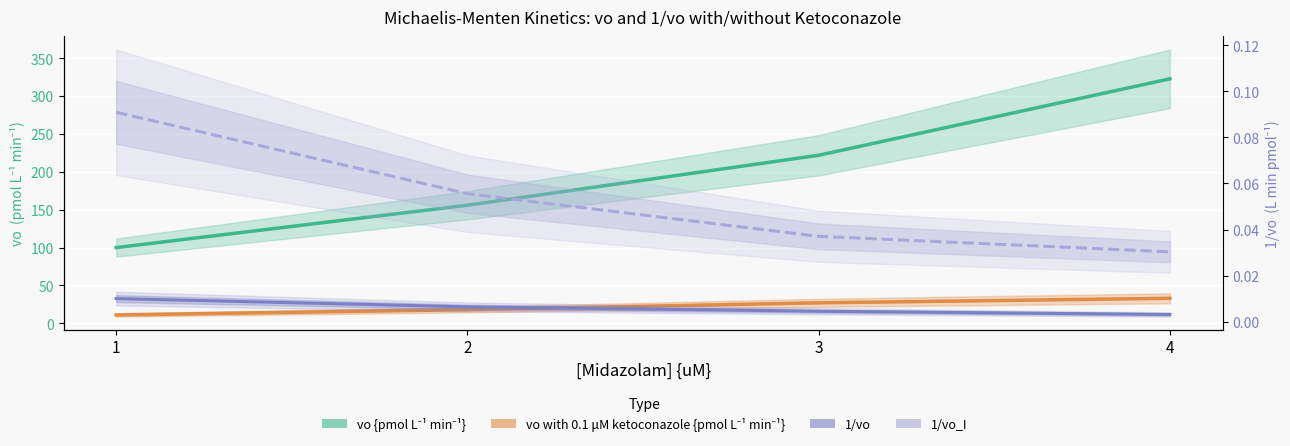

True or false: vo with 0.1 μM ketoconazole {pmol L-1 min-1} and 1/vo_I intersect in this chart.

False